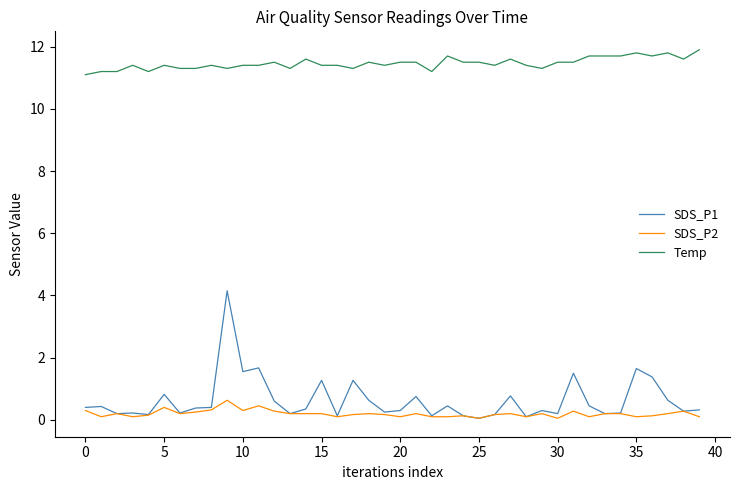

What is the average value of the SDS_P1 series?

0.6